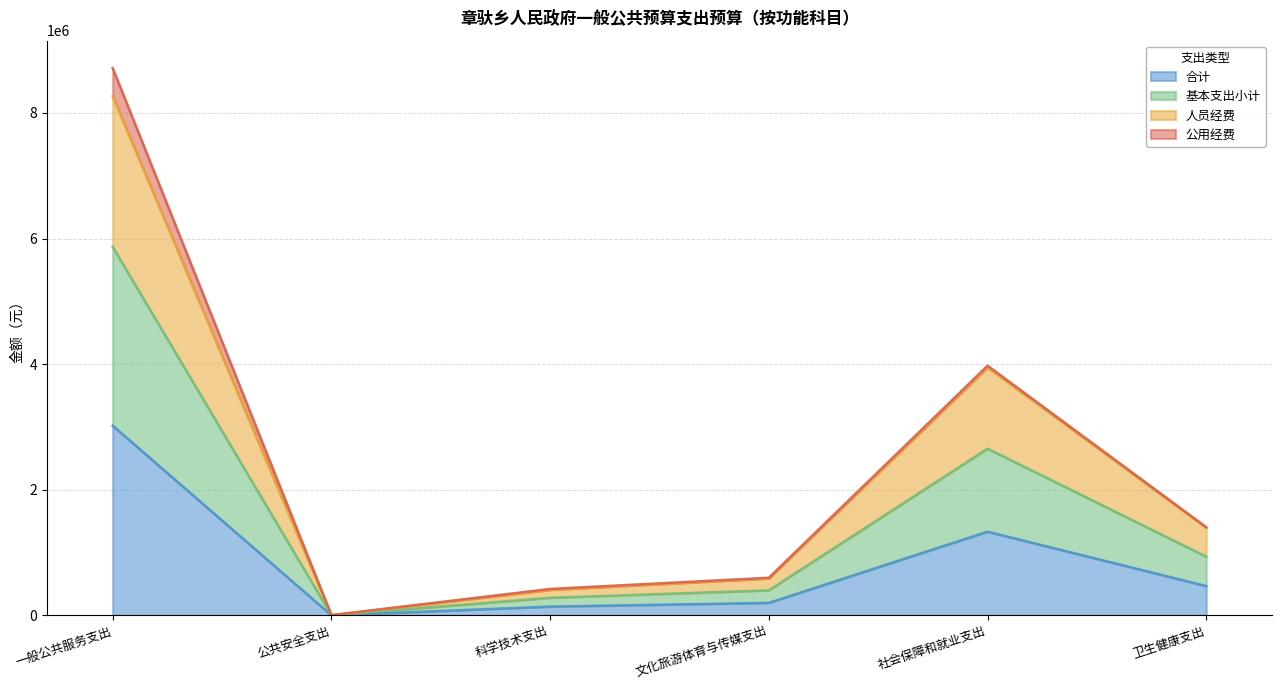

Does the chart have visible grid lines?

Yes